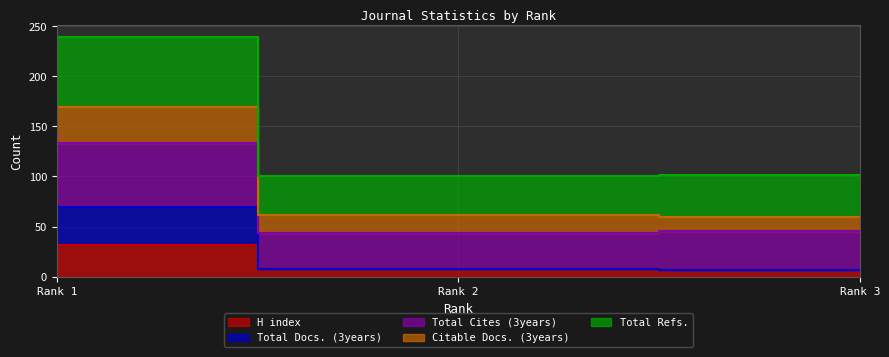

What are all the series names shown in the legend?

H index, Total Docs. (3years), Total Cites (3years), Citable Docs. (3years), Total Refs.